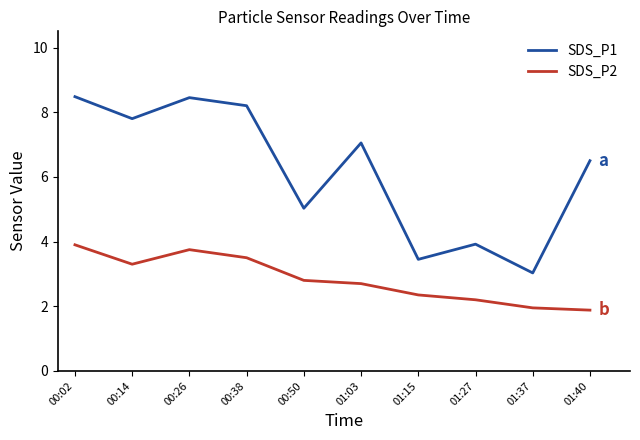

Does the chart have visible grid lines?

No